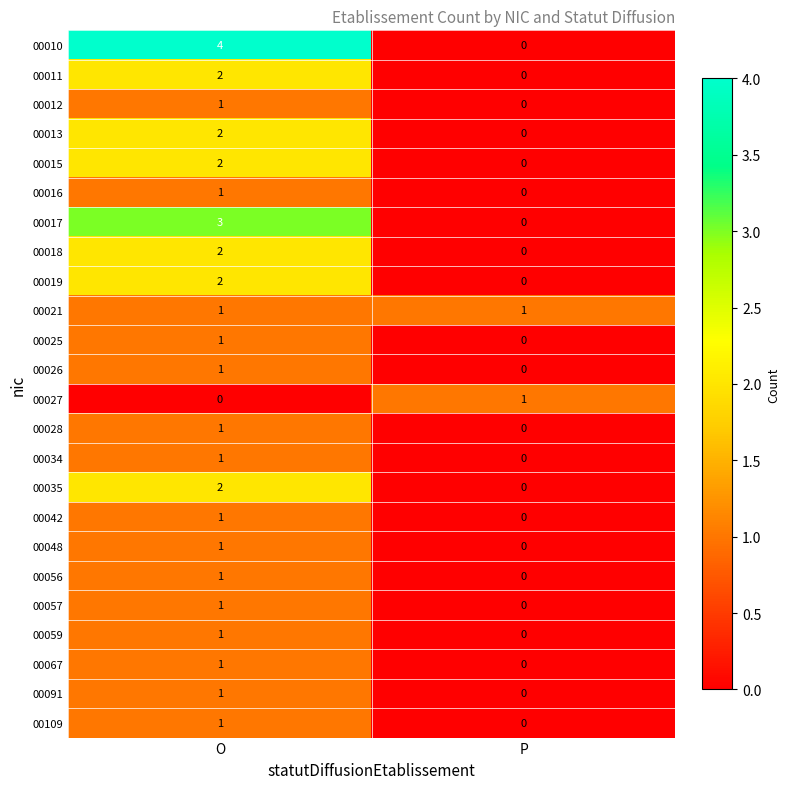

At which label does 00012 reach its peak?

O